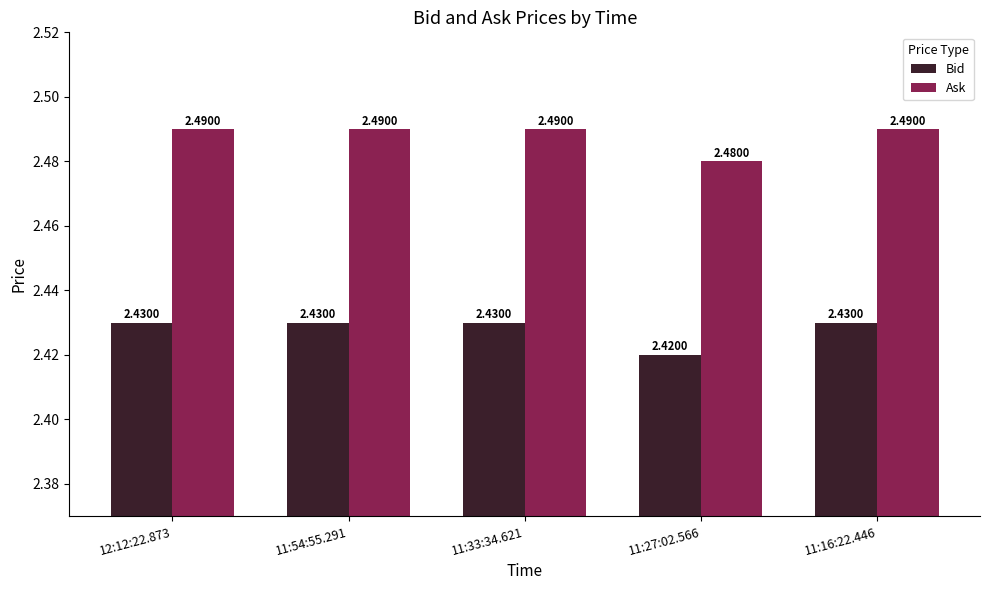

Where is Ask nearest to the value 2?

11:27:02.566